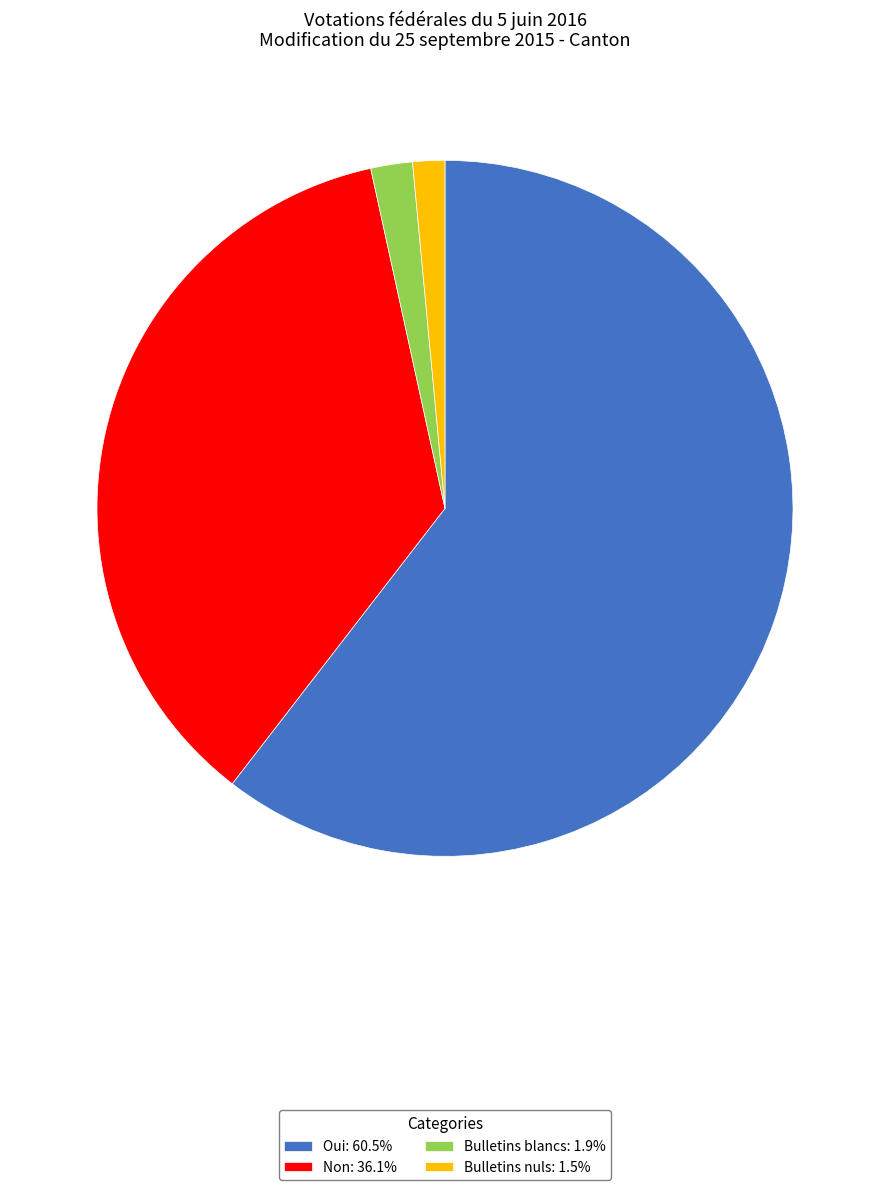

Does Oui represent more than half of the total?

Yes